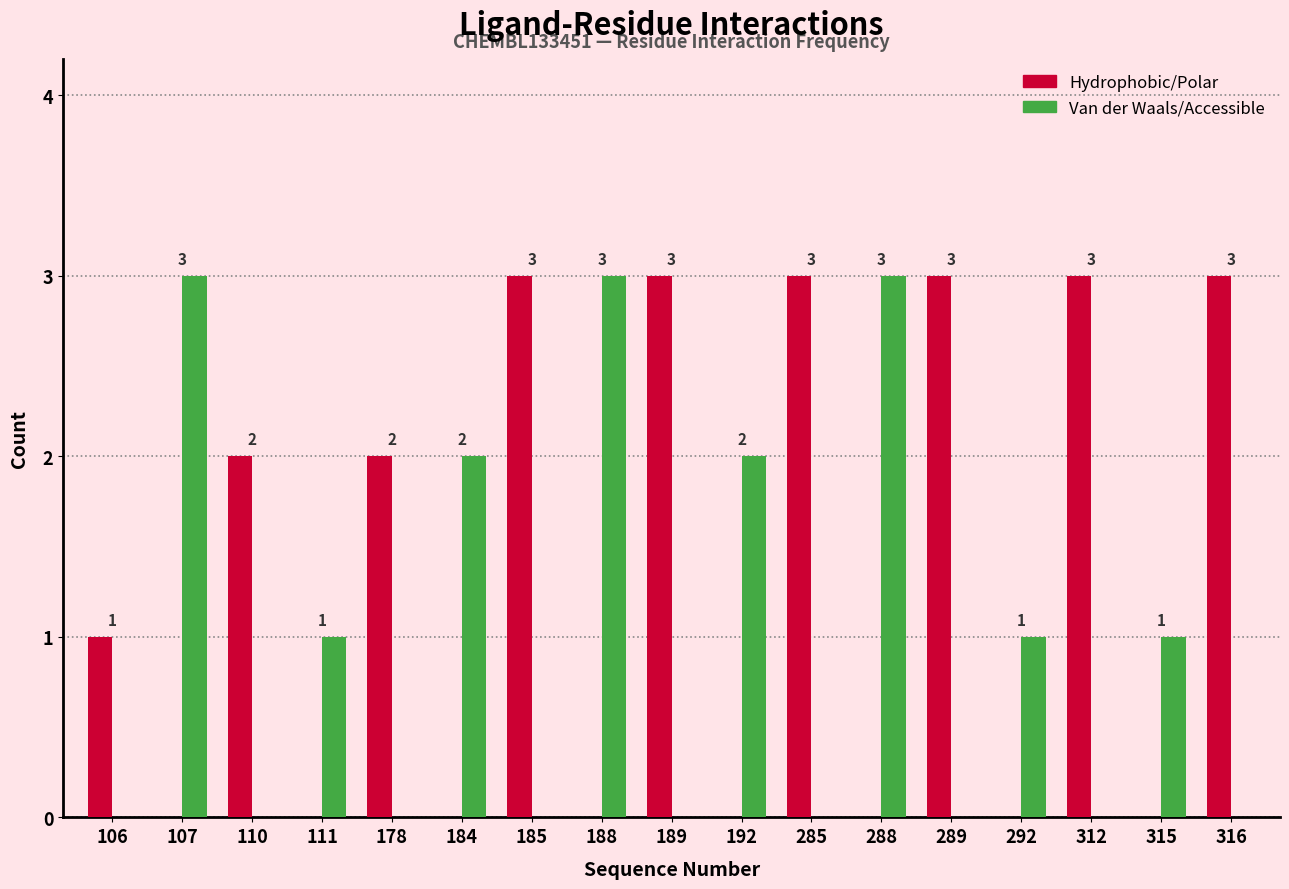

Reading left to right, extract all data points from this chart.

Hydrophobic/Polar: 106=1	107=0	110=2	111=0	178=2	184=0	185=3	188=0	189=3	192=0	285=3	288=0	289=3	292=0	312=3	315=0	316=3
Van der Waals/Accessible: 106=0	107=3	110=0	111=1	178=0	184=2	185=0	188=3	189=0	192=2	285=0	288=3	289=0	292=1	312=0	315=1	316=0